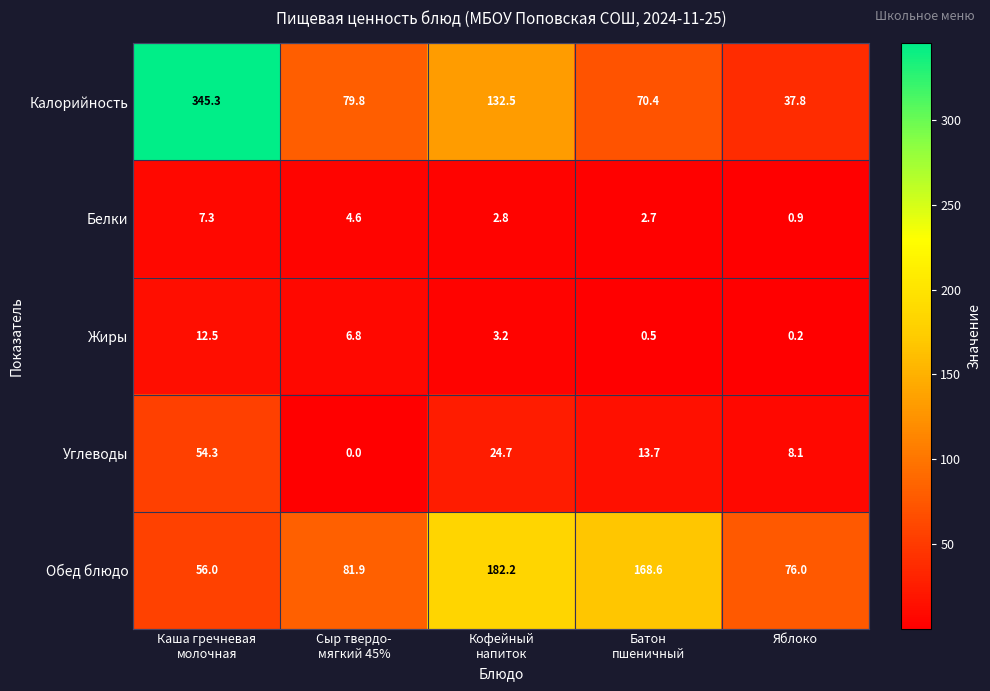

Rank the series by their maximum value, from highest to lowest.

Калорийность, Обед блюдо, Углеводы, Жиры, Белки